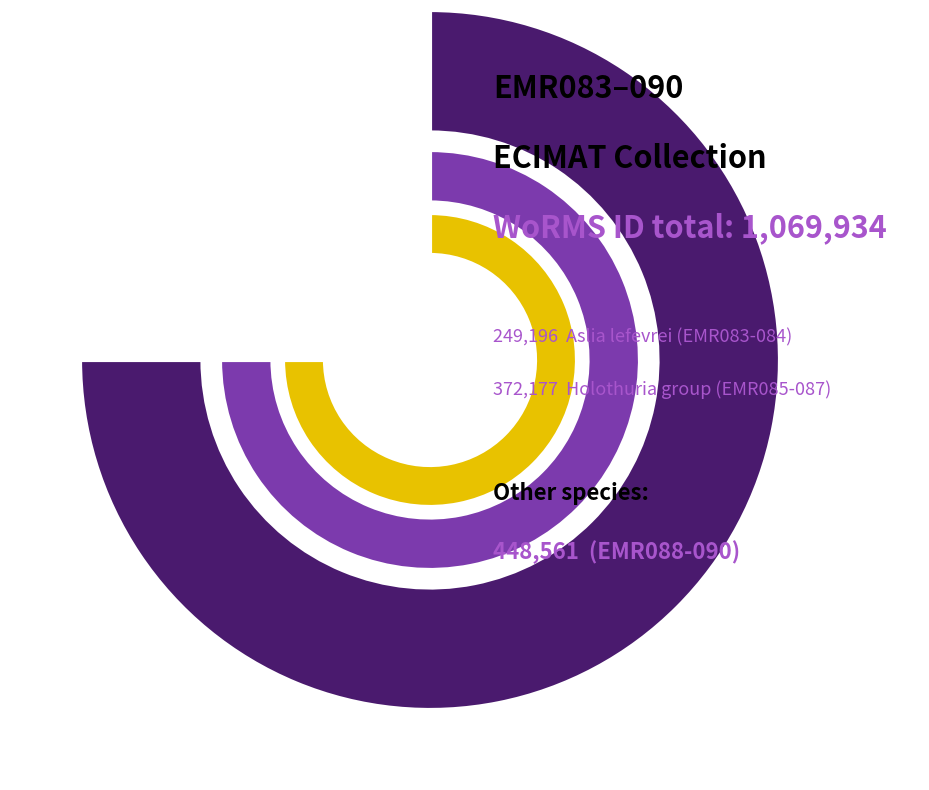

The EMR084 slice represents 20% of the pie. True or false?

False